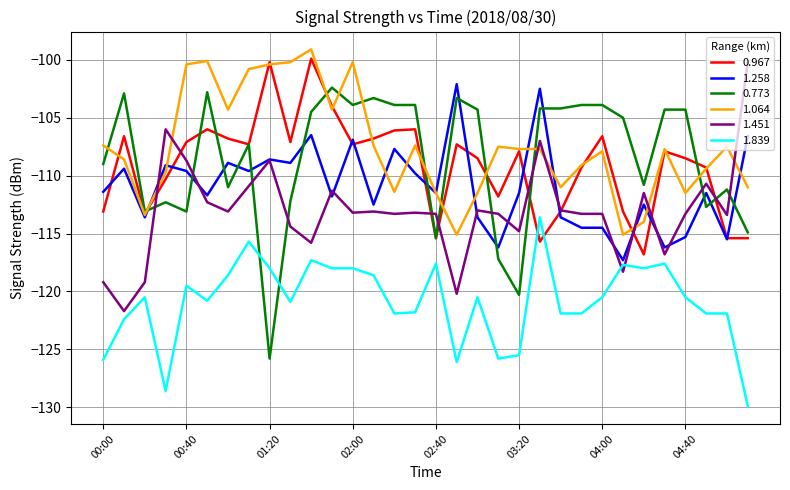

True or false: 1.839 and 0.773 cross at least once.

True